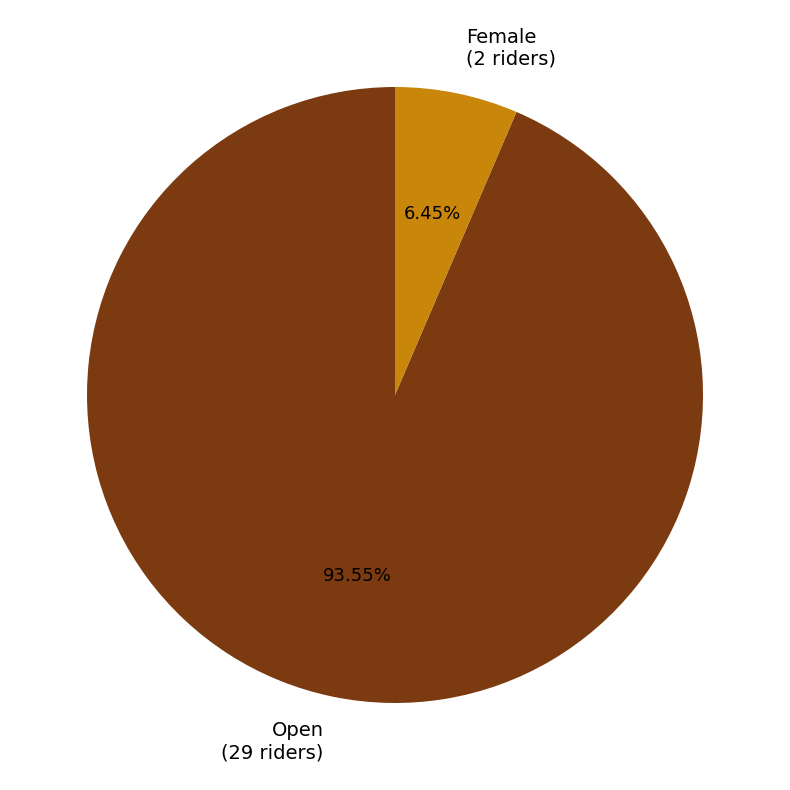

To the nearest percent, what is the average slice percentage?

50%